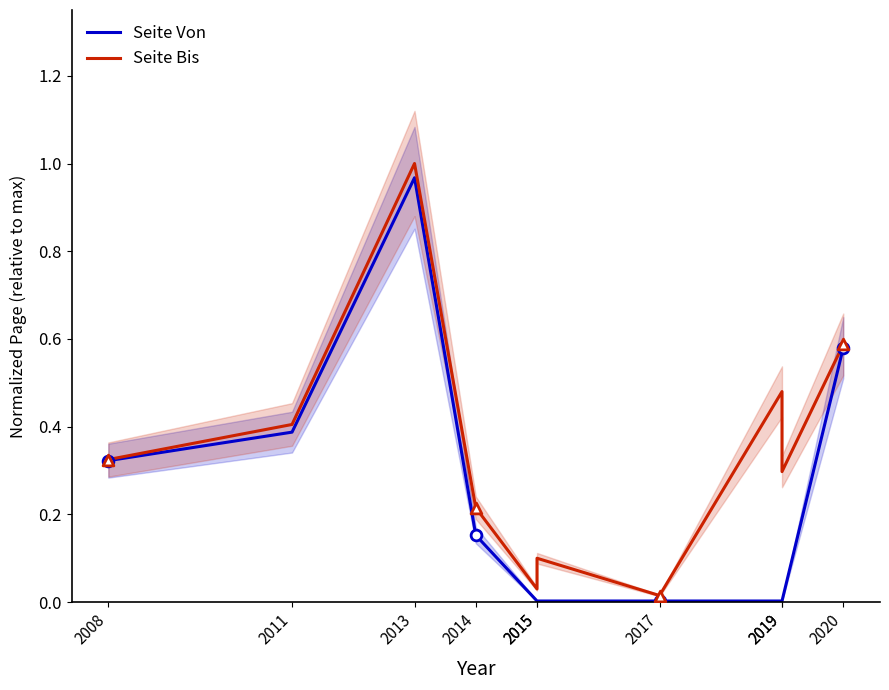

Which series contains the lowest Y value?

Seite Von